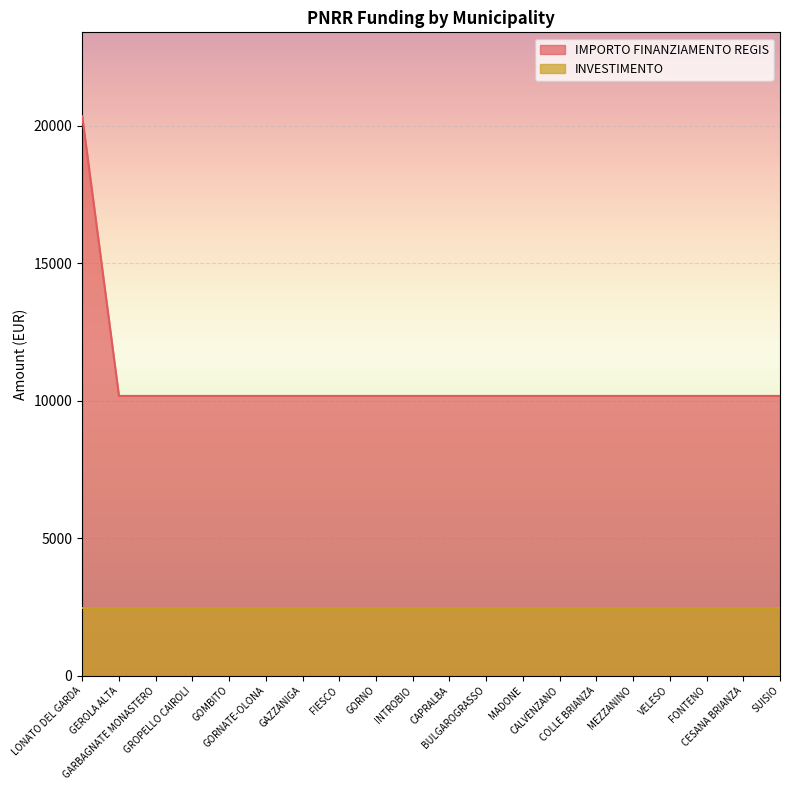

Which label corresponds to the smallest value in the chart?

GEROLA ALTA